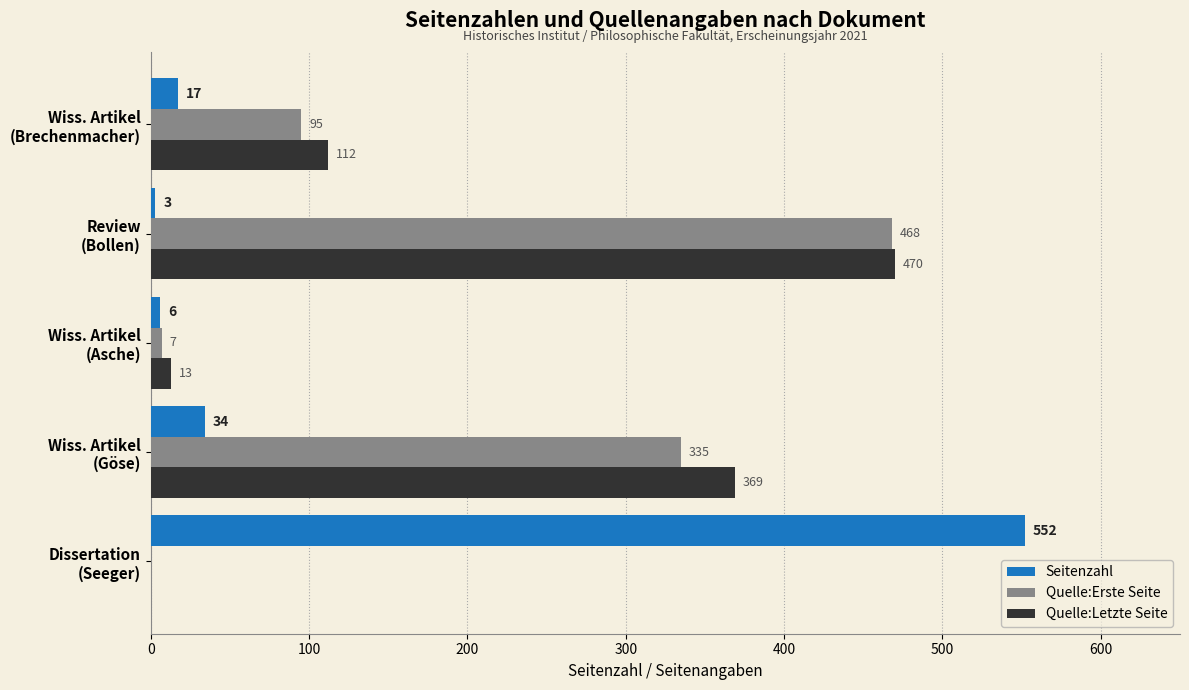

At which label is Quelle:Letzte Seite closest to 235?

Wiss. Artikel
(Brechenmacher)